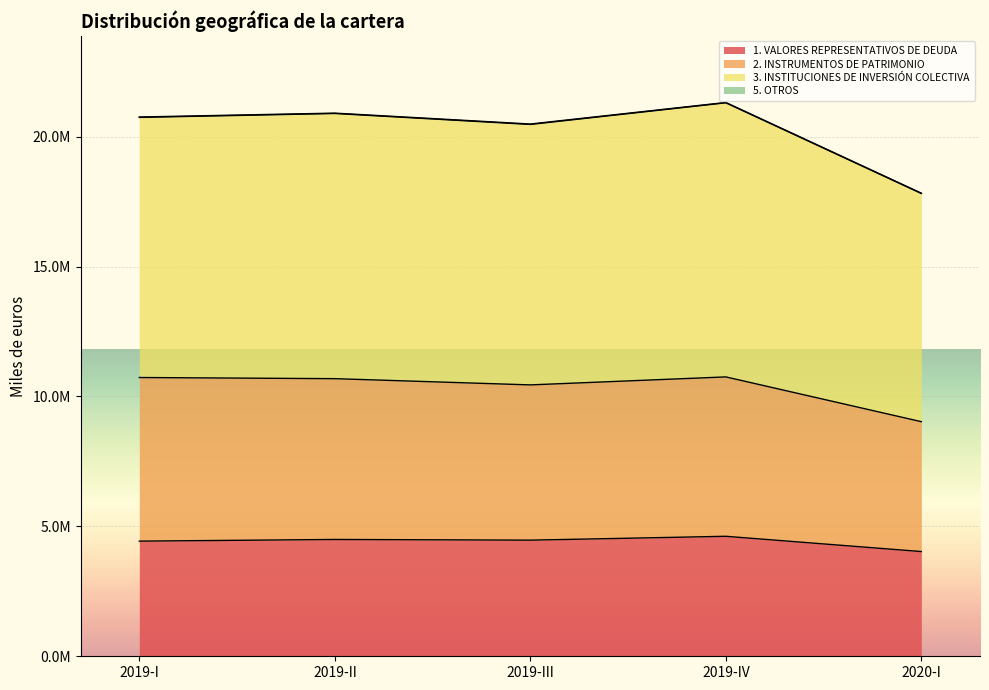

Which category has the lowest value across all series?

2020-I